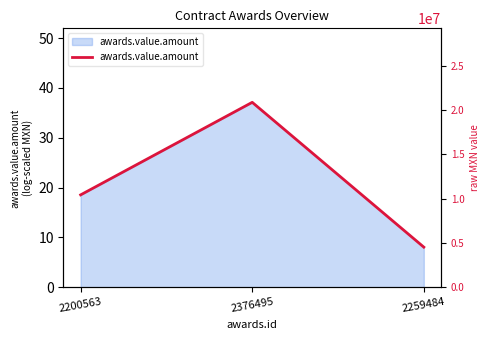

What is the label of the 2nd point from the left?

2376495